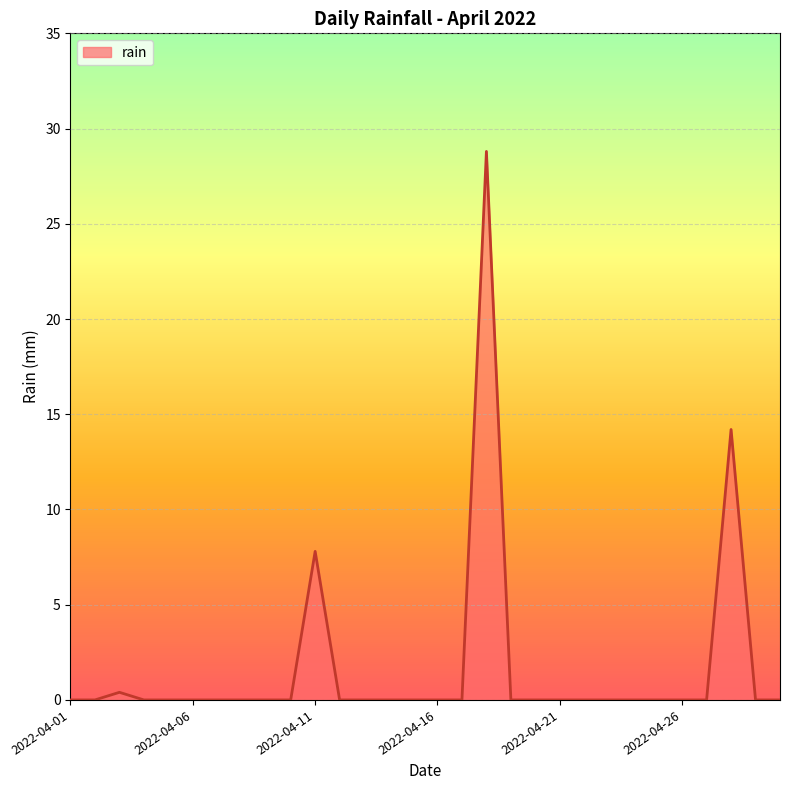

What is the greatest value displayed?

28.8